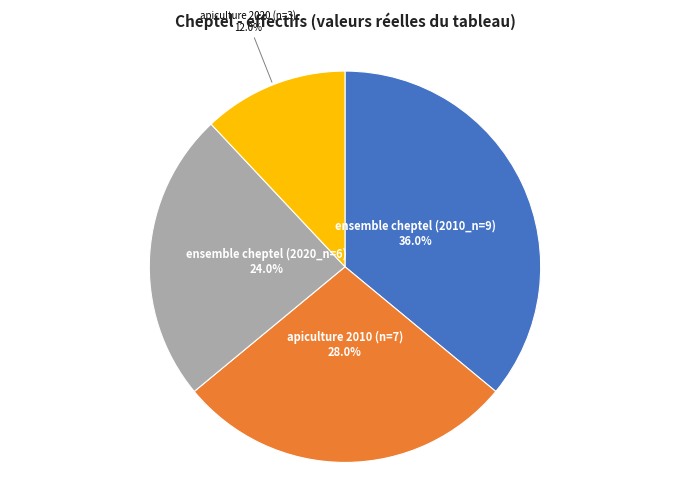

To the nearest percent, what is the difference between the largest and smallest slice percentages?

24%